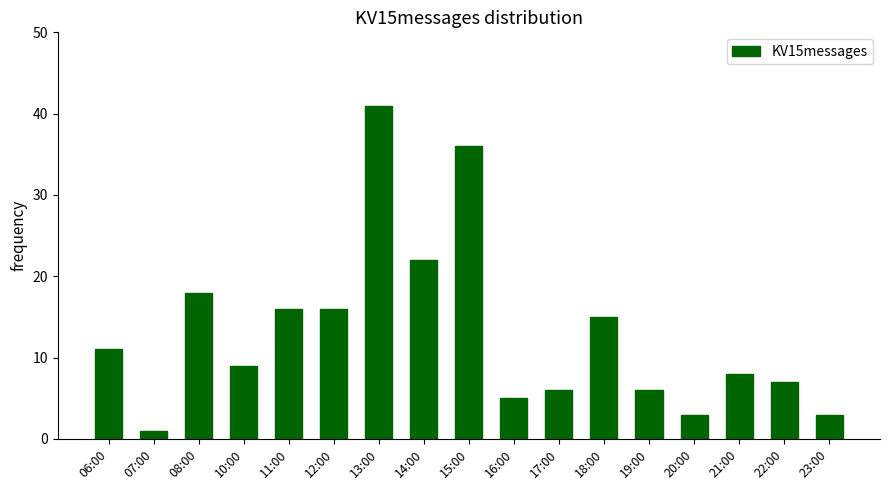

Is it true that the value at 11:00 is 16?

True